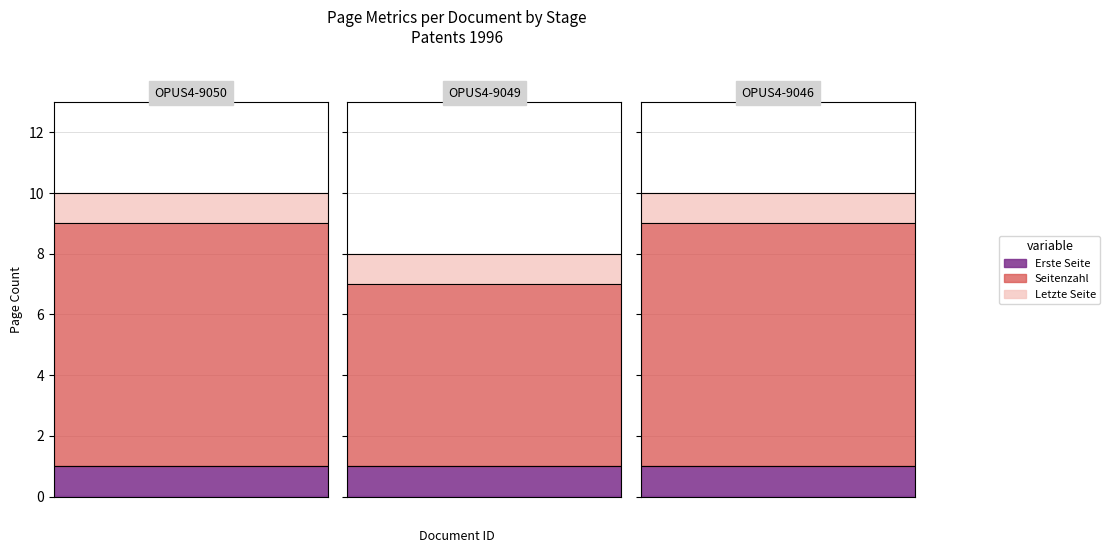

What is the value of the Erste Seite point at the 1st from the left?

1